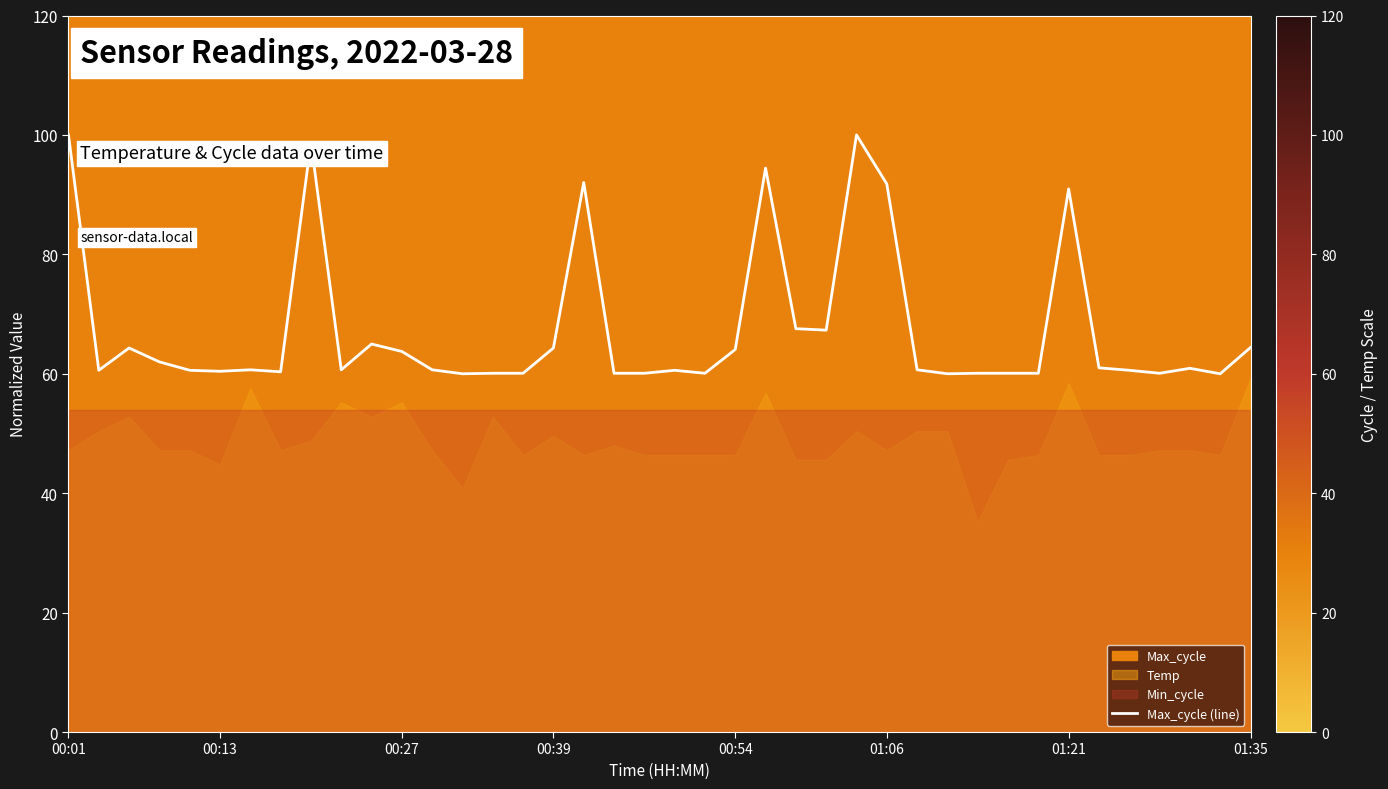

How many interior local peaks (higher than both neighbors) does the data have?

10